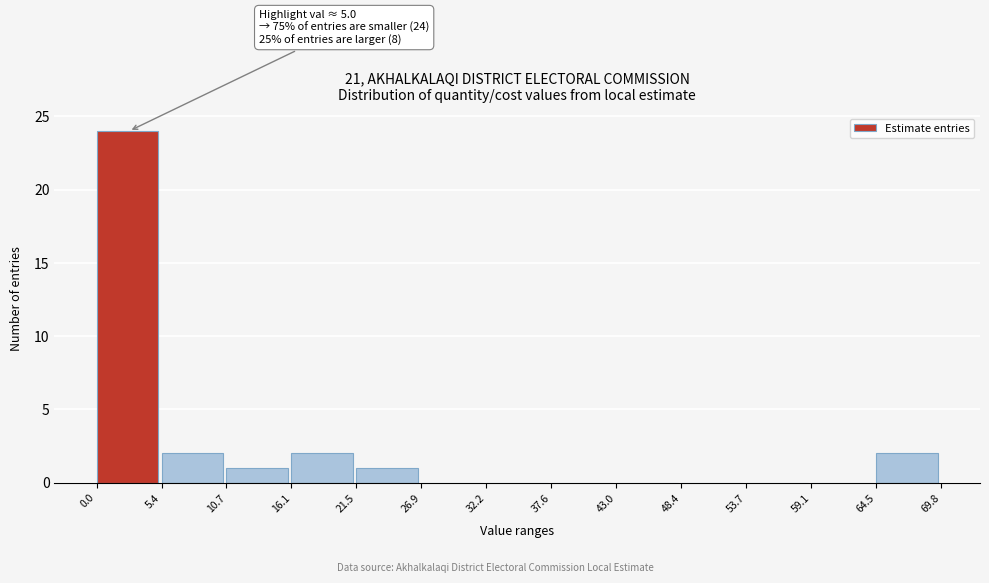

Over which range of the x-axis is the bar tallest?

0.0 to 5.4